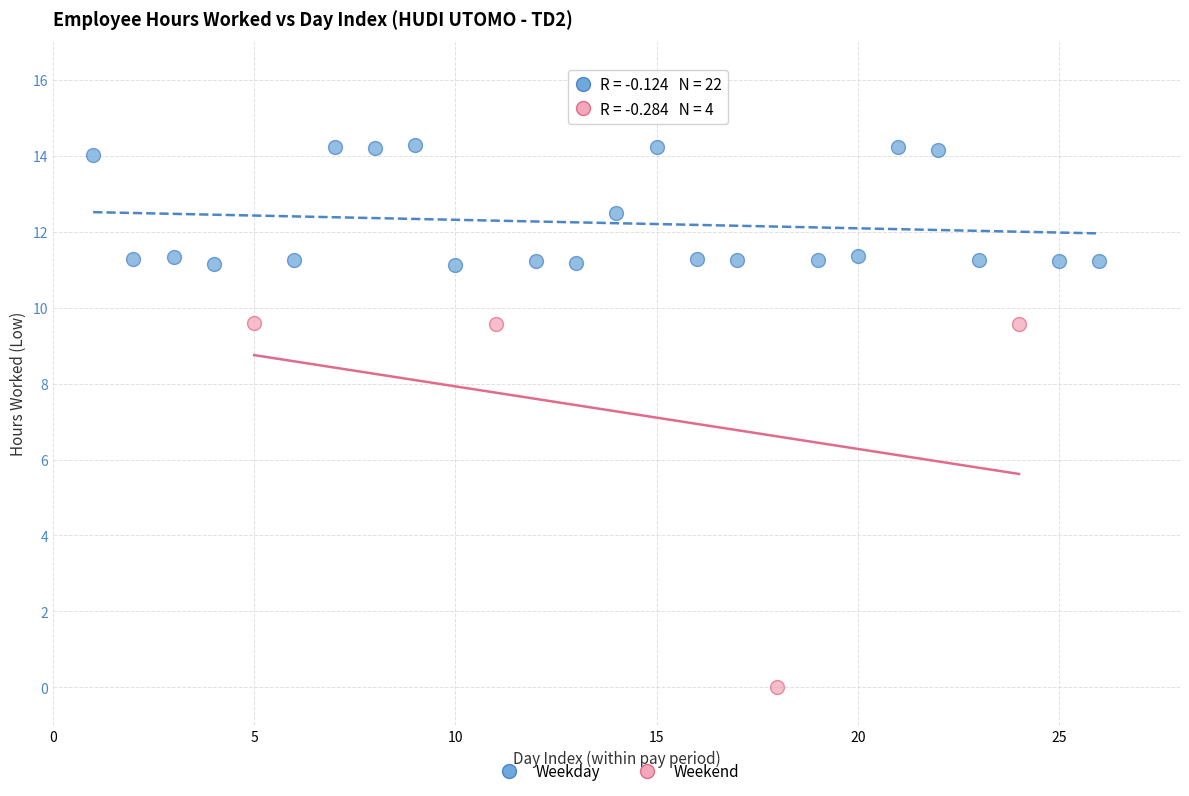

Which series reaches the maximum Y coordinate?

Weekday